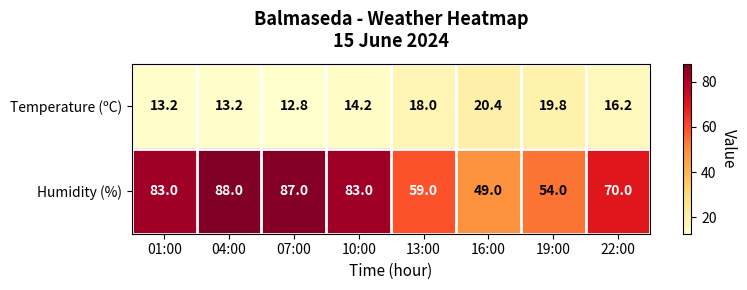

List the series in order of their peak value, lowest first.

Temperature (ºC), Humidity (%)